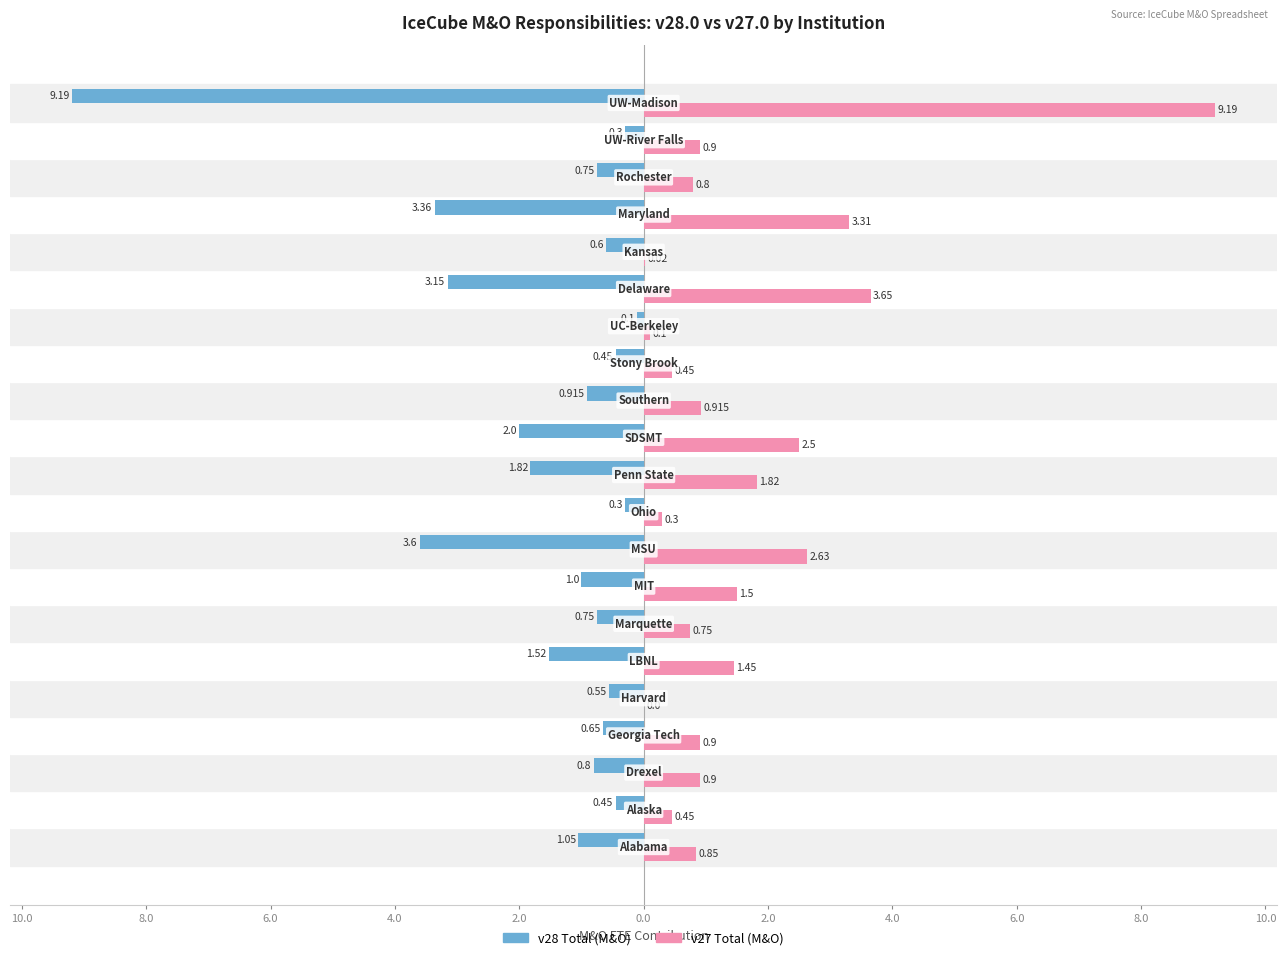

What are all the series names shown in the legend?

v28 Total (M&O), v27 Total (M&O)